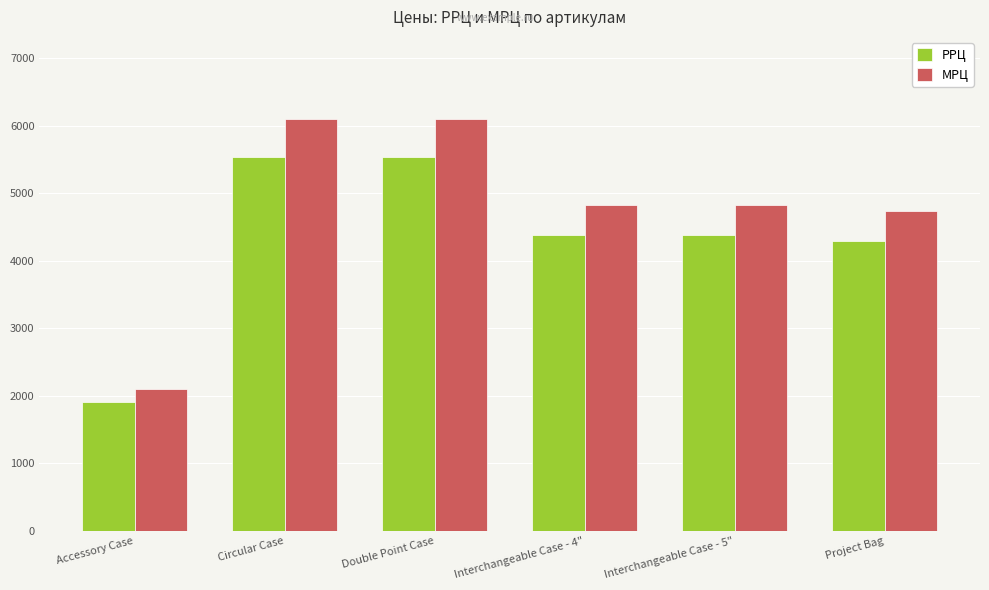

What is the difference between the maximum and minimum values in the МРЦ series?

3995